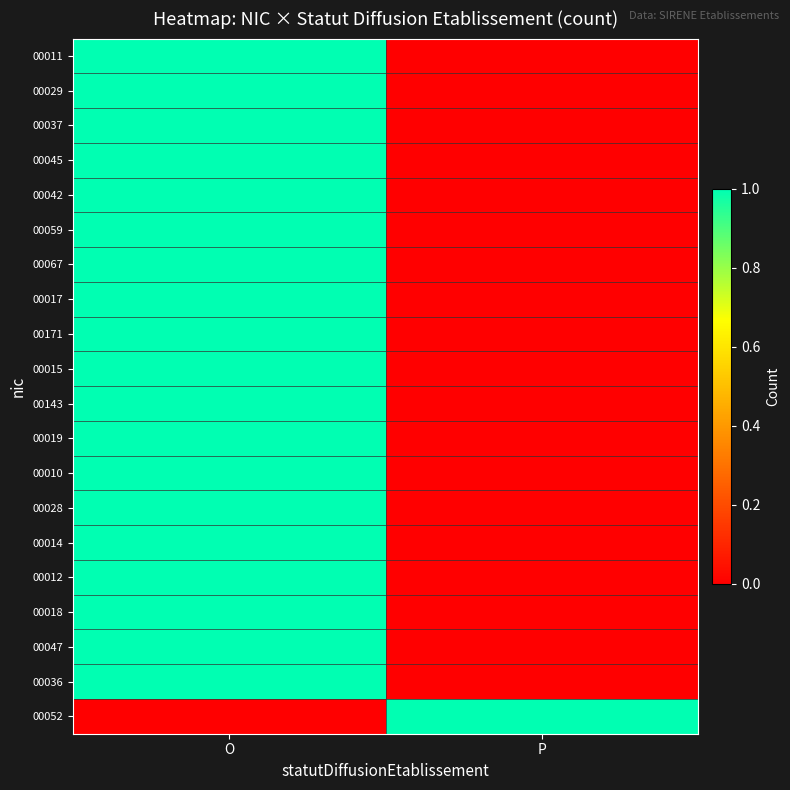

Reading right to left, extract all data points from this chart.

00011: P=0	O=1
00029: P=0	O=1
00037: P=0	O=1
00045: P=0	O=1
00042: P=0	O=1
00059: P=0	O=1
00067: P=0	O=1
00017: P=0	O=1
00171: P=0	O=1
00015: P=0	O=1
00143: P=0	O=1
00019: P=0	O=1
00010: P=0	O=1
00028: P=0	O=1
00014: P=0	O=1
00012: P=0	O=1
00018: P=0	O=1
00047: P=0	O=1
00036: P=0	O=1
00052: P=1	O=0